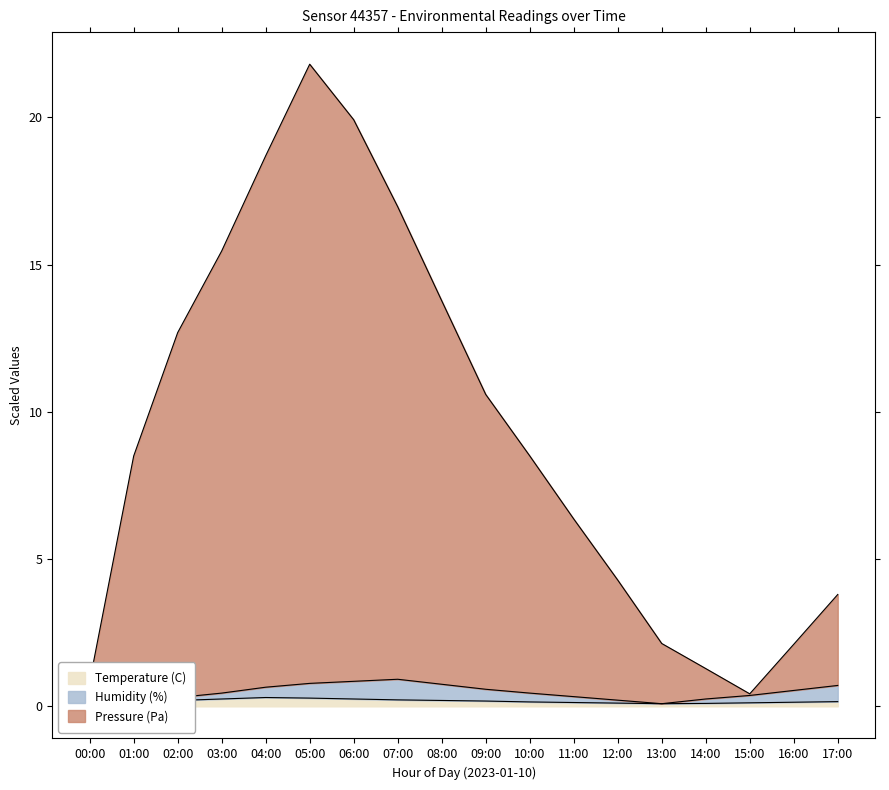

True or false: Pressure (Pa) has a value of 3.7 at 16:00.

False